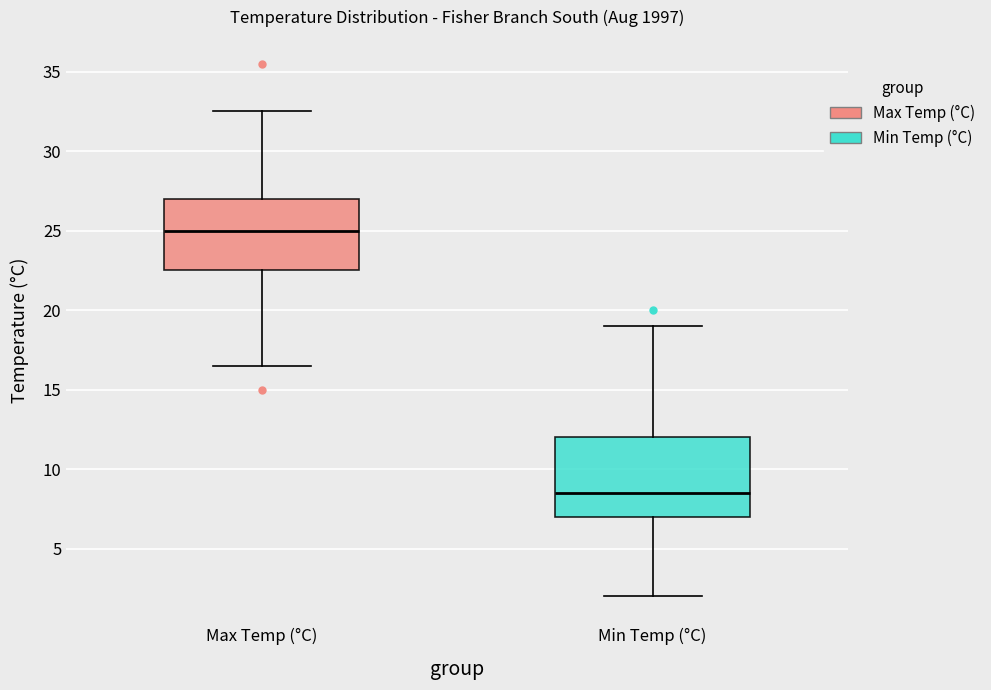

Reading left to right, read every box against the y-axis: the position of its median line, the range the box covers, and the ends of its whiskers. The values are not printed on the chart, so give them approximately, as read against the axis.

Max Temp (°C): median 25.0, box 22.5 to 27.0, whiskers 16.5 to 32.5
Min Temp (°C): median 8.5, box 7.0 to 12.0, whiskers 2.0 to 19.0